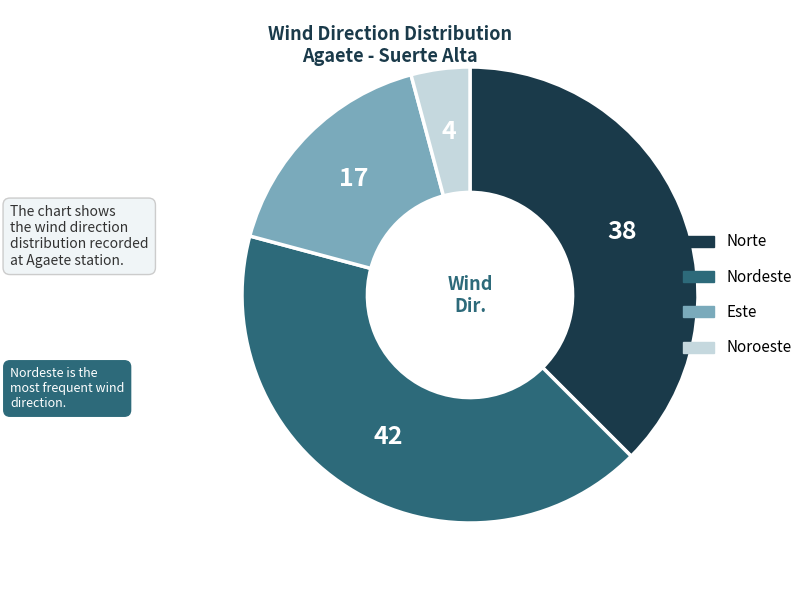

How many slices are in this pie chart?

4